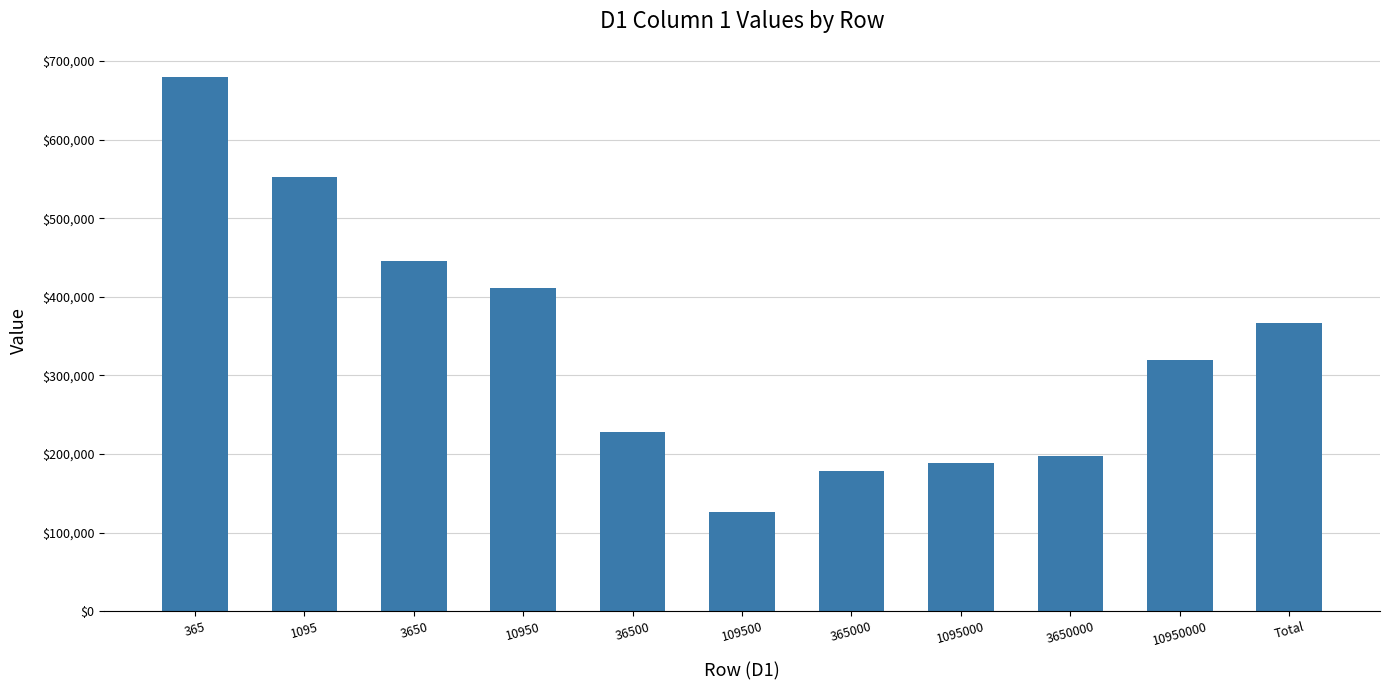

Does the chart contain any negative values?

No